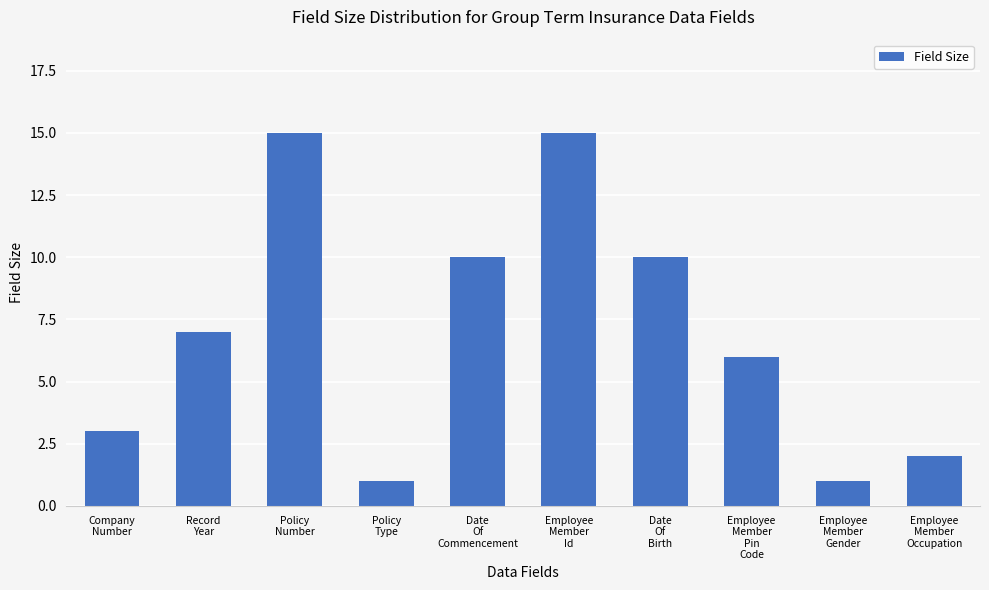

What is the difference between the maximum and second lowest values?

14